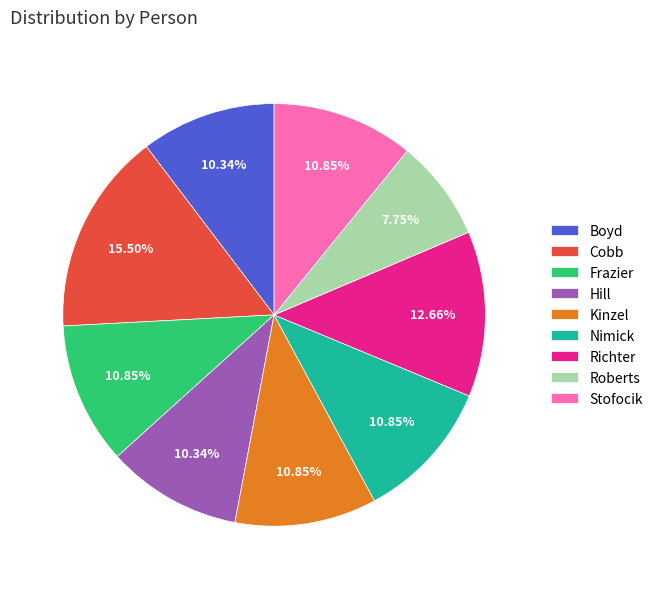

Is there a majority slice in this chart?

No